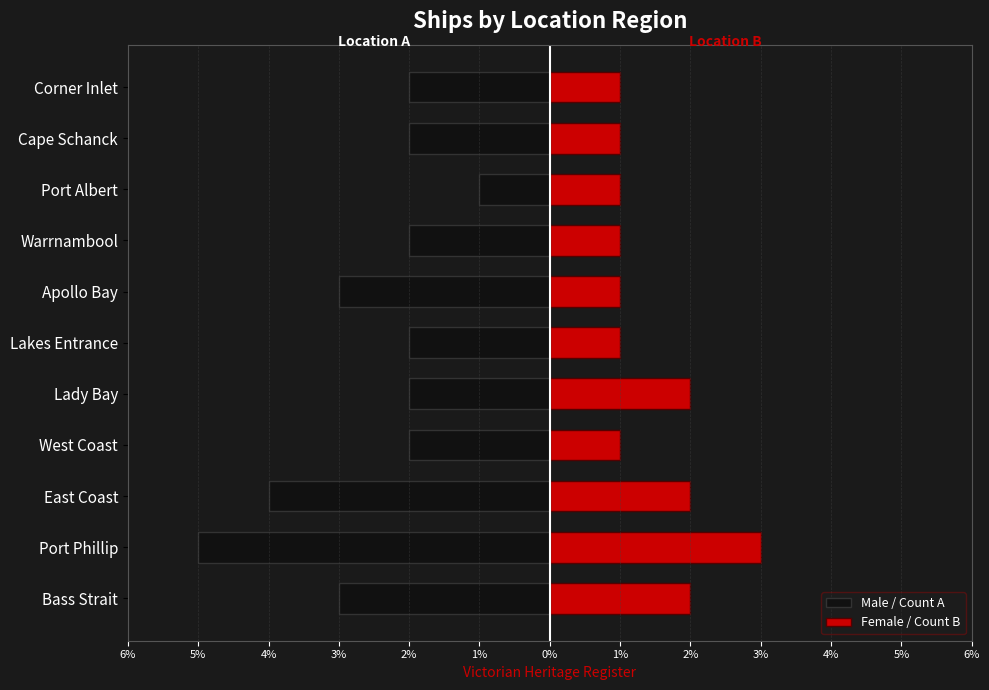

What is the value of the Male / Count A bar at the 3rd from the left?

-4